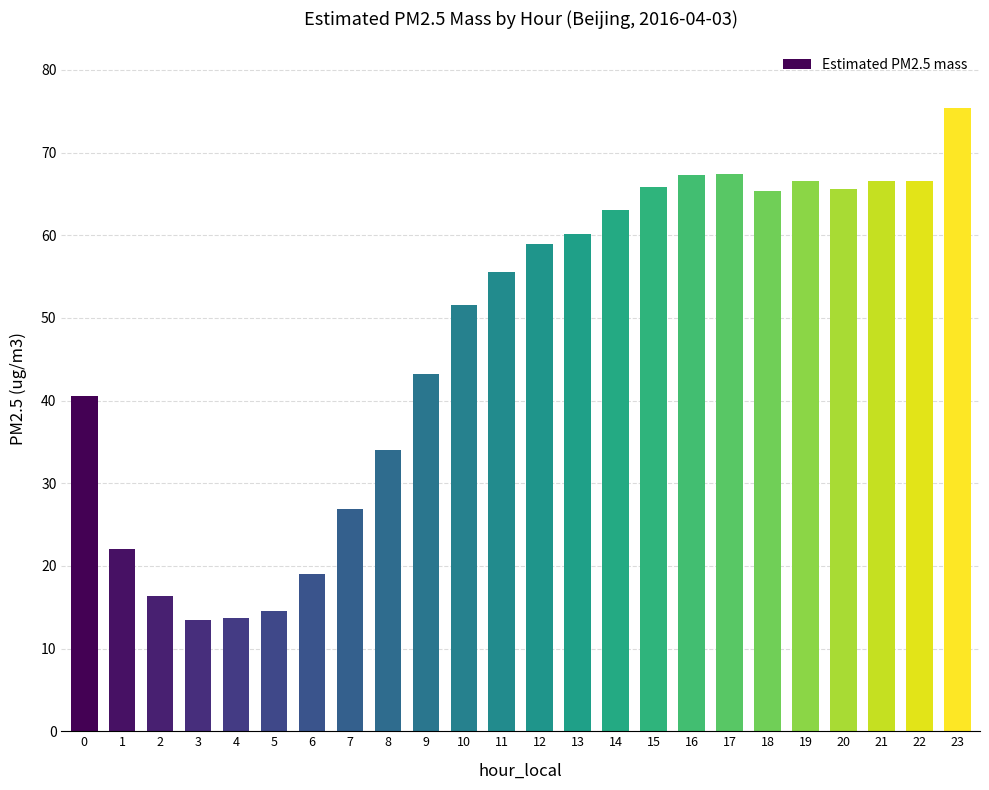

What is the sum of all values?

1139.6